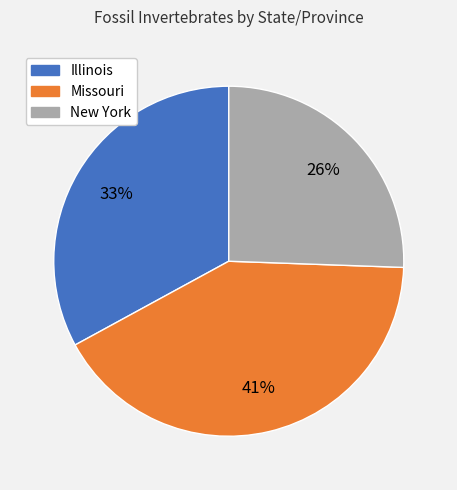

Is there any slice that represents more than half of the pie?

No